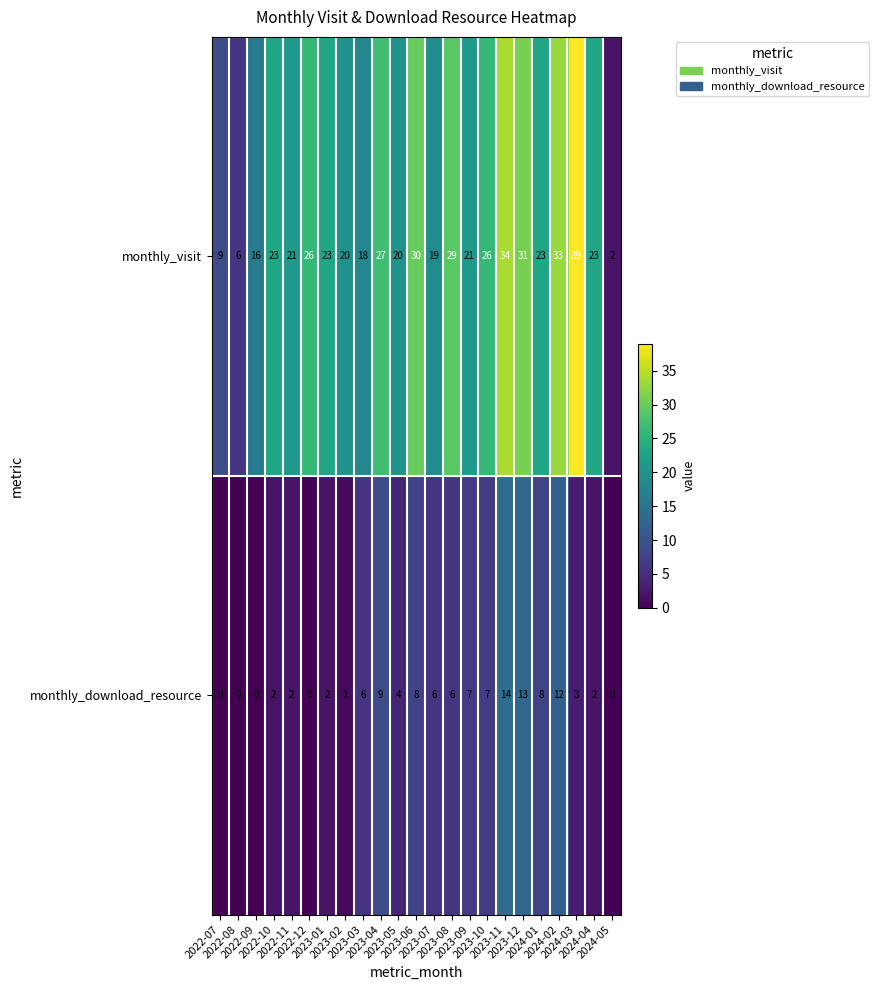

What is the maximum value shown in the chart?

39